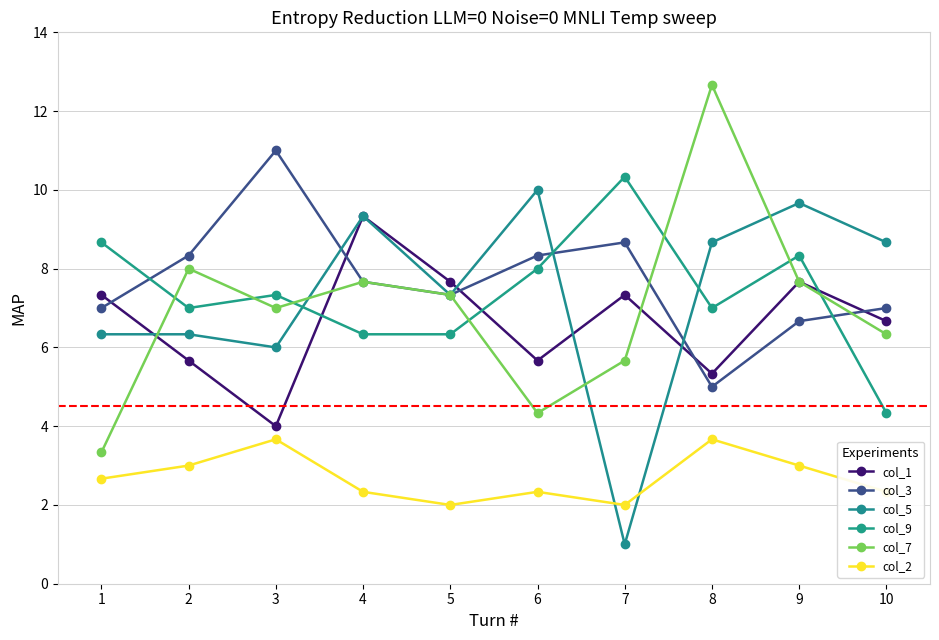

How many interior local peaks does the col_9 series have?

3